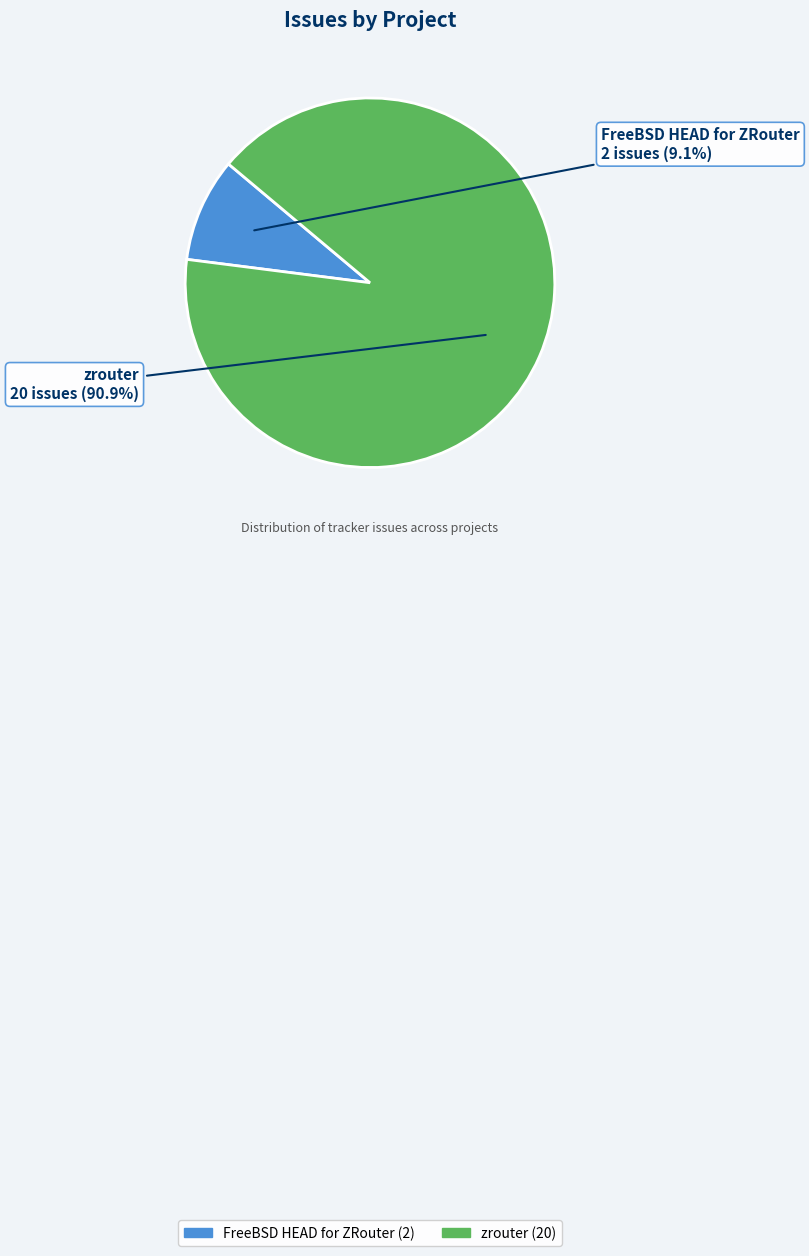

How many segments does this pie chart have?

2